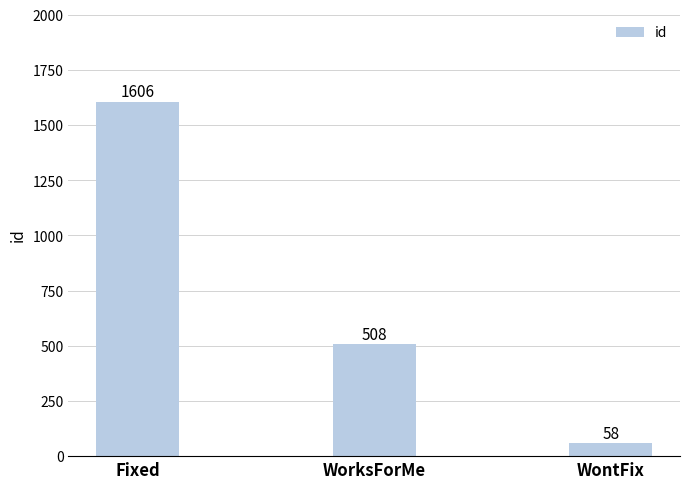

Rank the categories by value from highest to lowest.

Fixed, WorksForMe, WontFix